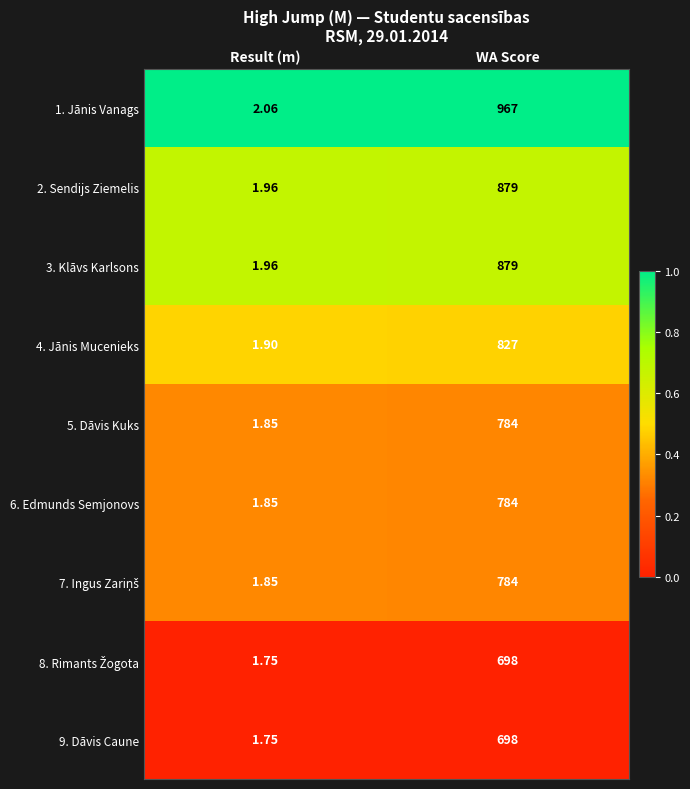

Count the number of data series in this chart.

9